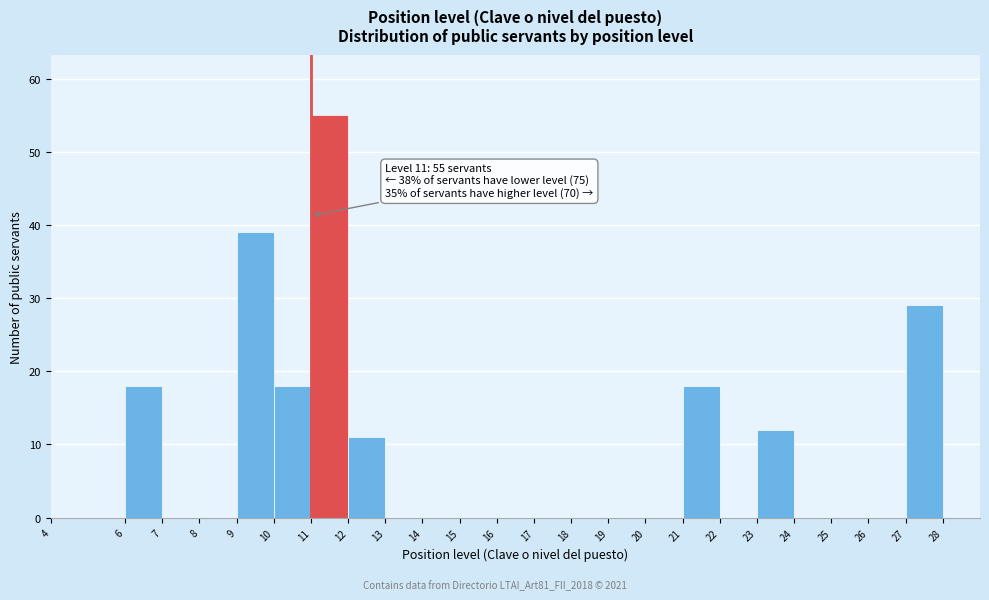

Over which range of the x-axis is the bar tallest?

11 to 12